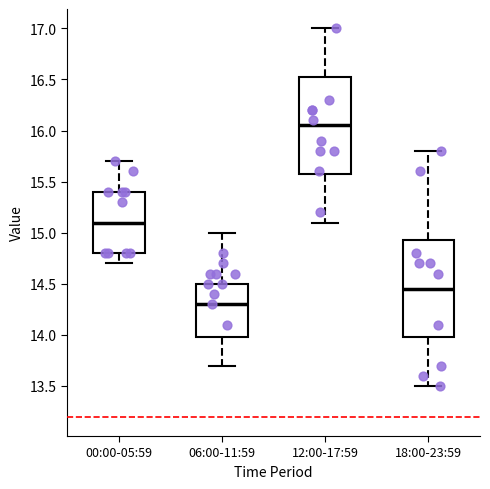

Where is the lower edge of the box for 00:00-05:59 on the y-axis? The values are not printed on the chart, so give them approximately, as read against the axis.

14.80